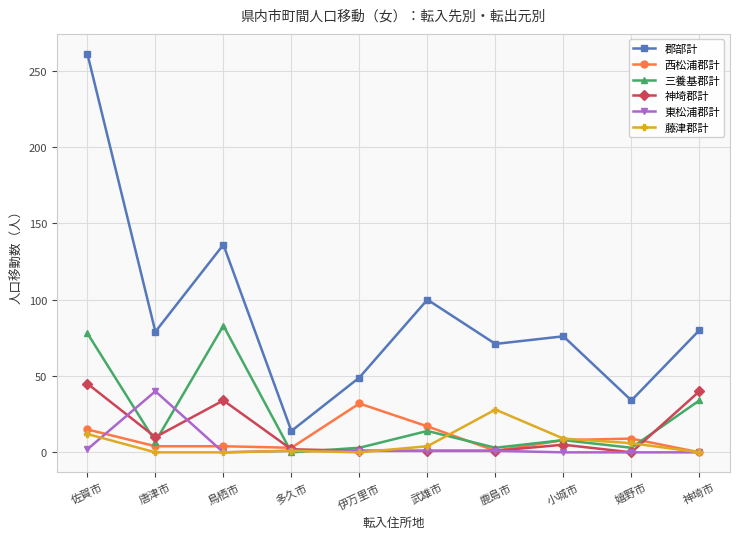

The 郡部計 series shows 64 at 佐賀市. True or false?

False